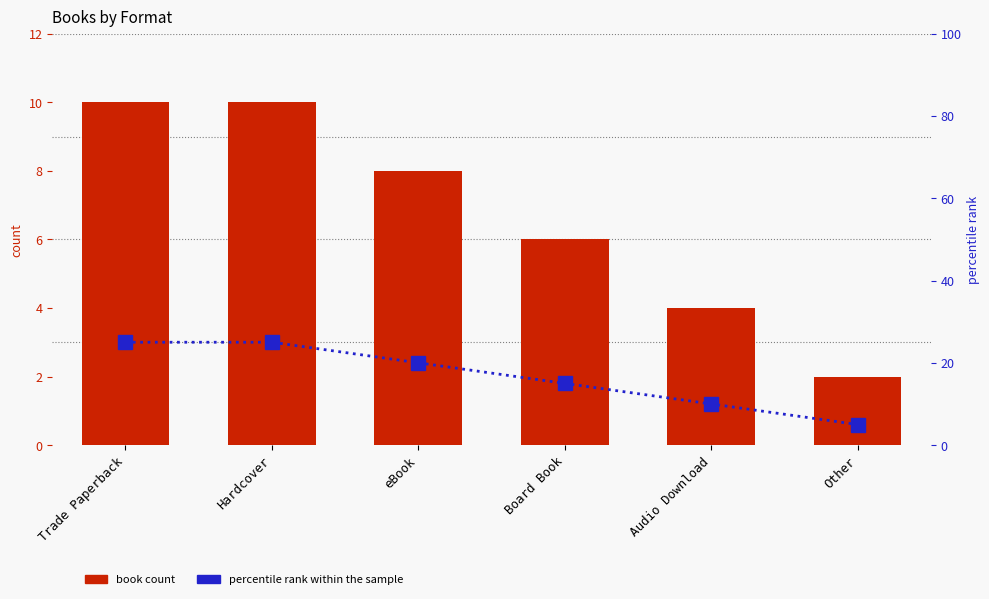

At which label is percentile rank closest to 15?

Board Book